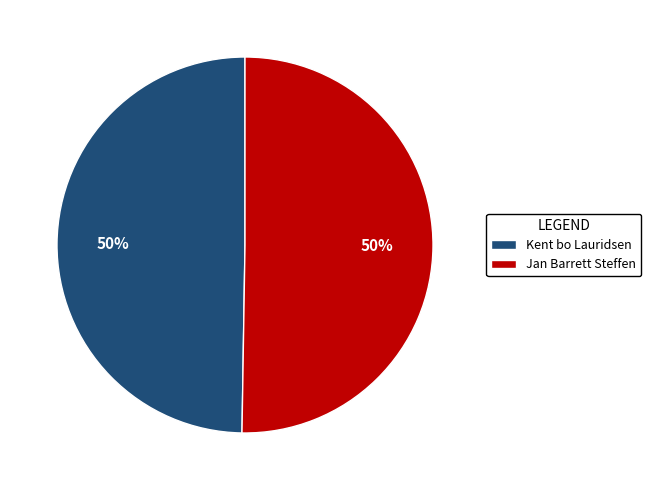

To the nearest percent, what percentage of the pie is Kent bo Lauridsen?

50%